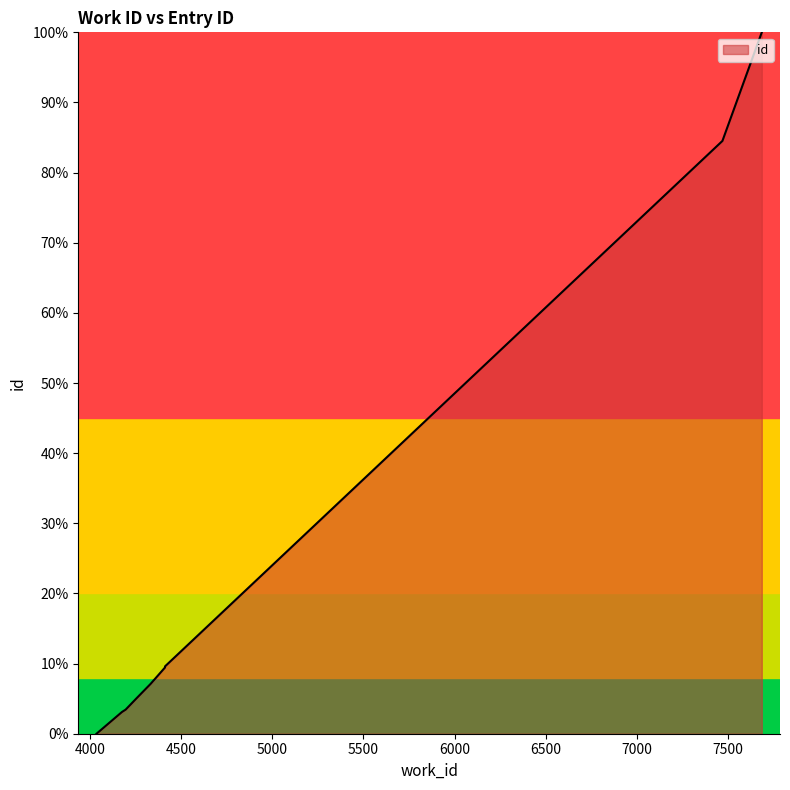

True or false: the data shows 3.1 at 4175.

True